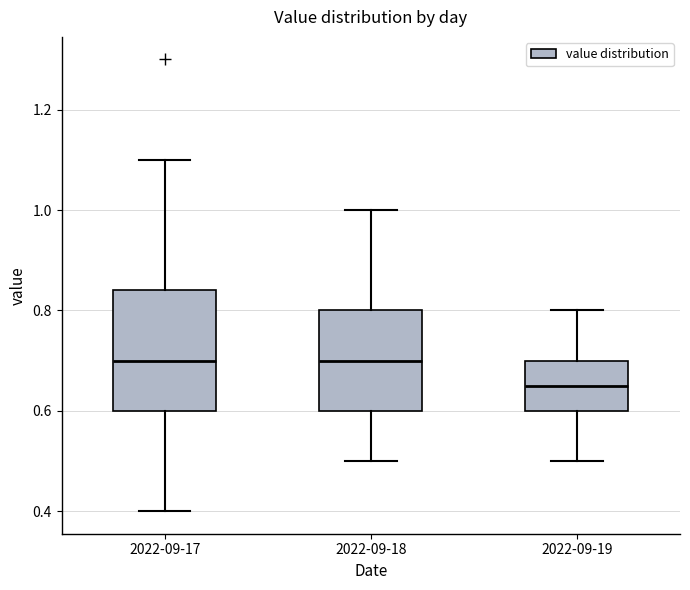

Reading left to right, read every box against the y-axis: the position of its median line, the range the box covers, and the ends of its whiskers. The values are not printed on the chart, so give them approximately, as read against the axis.

2022-09-17: median 0.70, box 0.60 to 0.84, whiskers 0.40 to 1.10
2022-09-18: median 0.70, box 0.60 to 0.80, whiskers 0.50 to 1.00
2022-09-19: median 0.66, box 0.60 to 0.70, whiskers 0.50 to 0.80